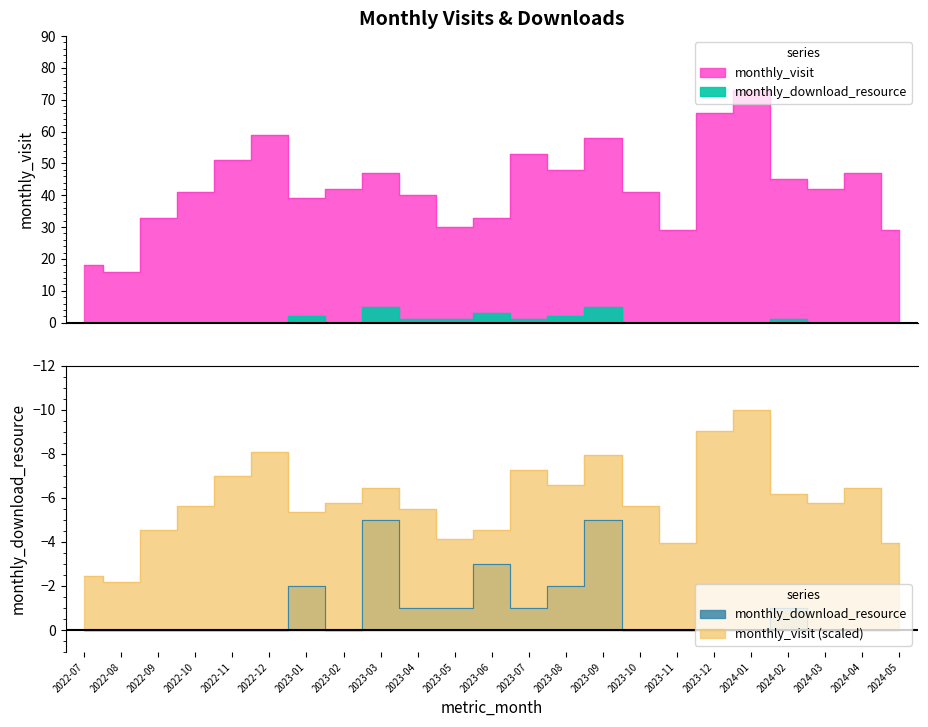

What are all the series names shown in the legend?

monthly_visit, monthly_download_resource